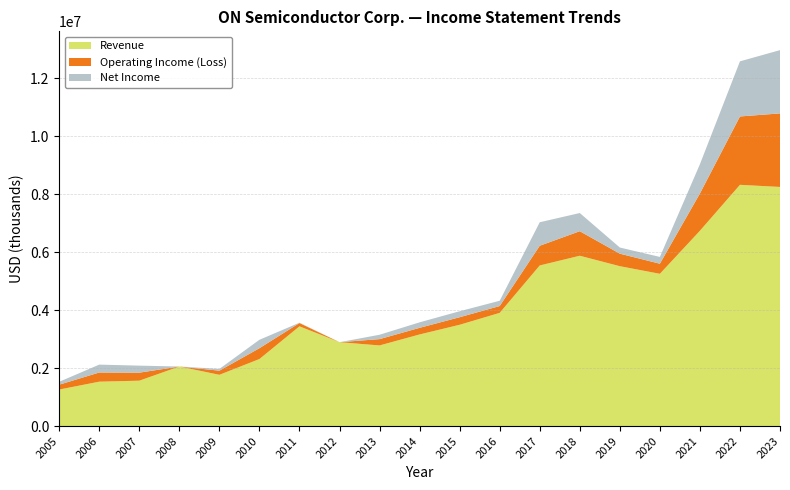

Reading left to right, extract all data points from this chart.

Revenue: 1260600	1531800	1566200	2054800	1768900	2313400	3442300	2894900	2782700	3161800	3495800	3906900	5543100	5878300	5517900	5255000	6739800	8326200	8253000
Operating Income (Loss): 167600	317000	277200	-365900	142600	374200	113400	-16300	218200	228900	261100	236100	680900	847200	432700	348700	1287600	2360000	2538700
Net Income: 100600	272100	242200	-380100	61000	290500	11600	-90600	150800	189700	206200	182100	810700	627400	211700	234200	1009600	1902200	2183700